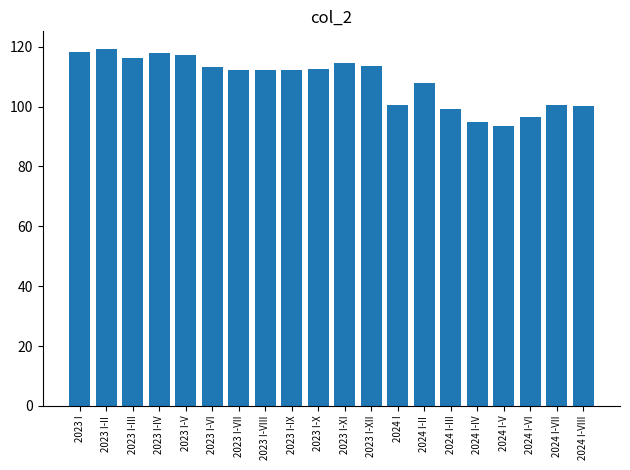

At which category does the chart reach its minimum across all series?

2024 I-V